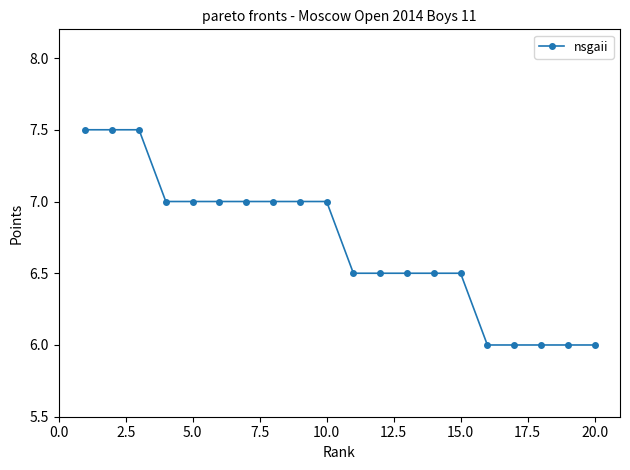

What is the greatest value displayed?

7.5